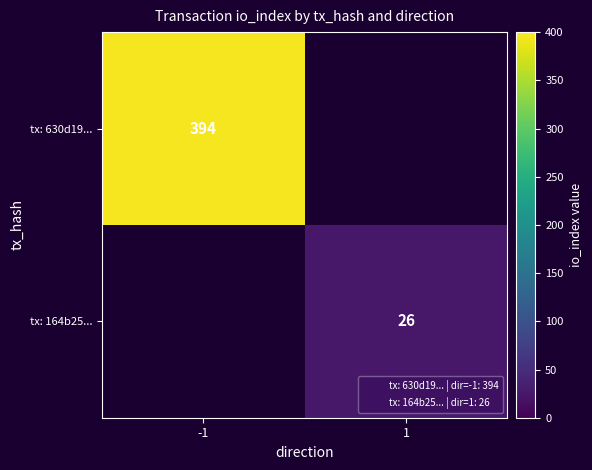

The tx: 630d19... series shows 135 at -1. True or false?

False